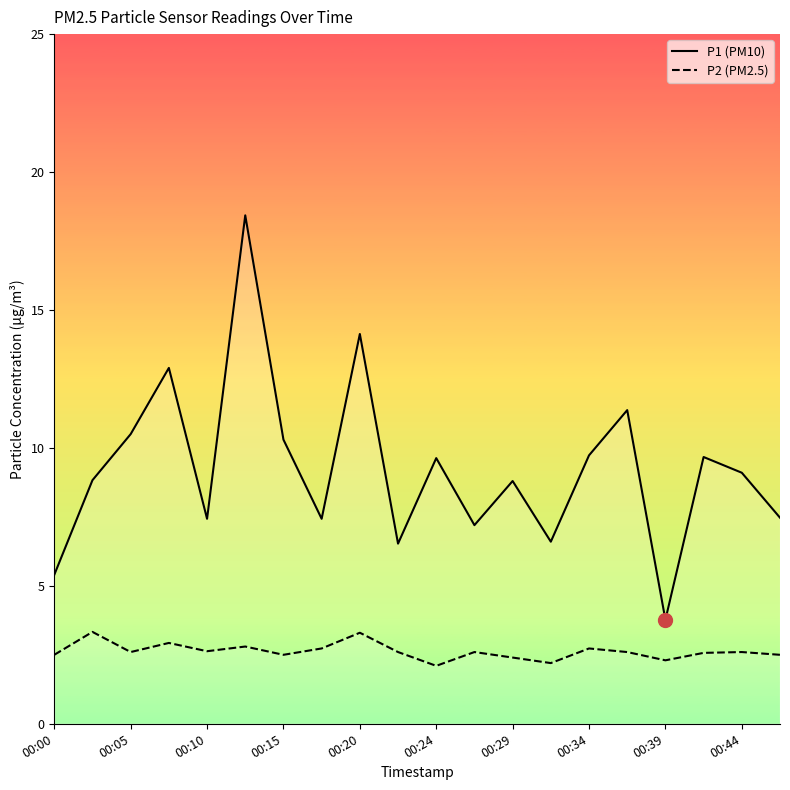

Rank the series by their average value, from lowest to highest.

P2, P1